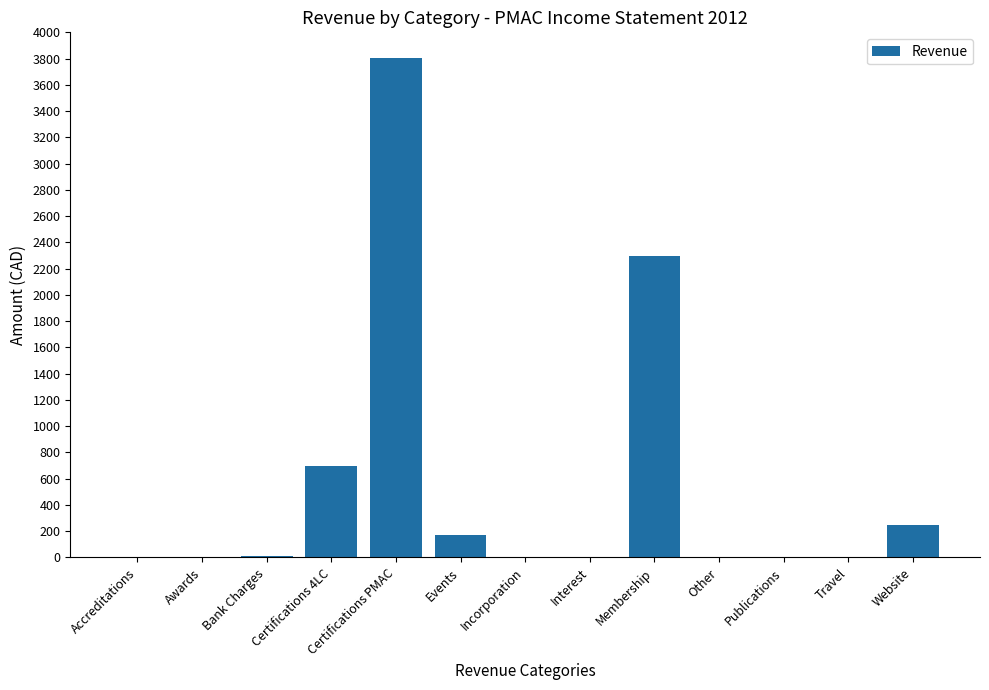

Where is the data nearest to the value 1902?

Membership